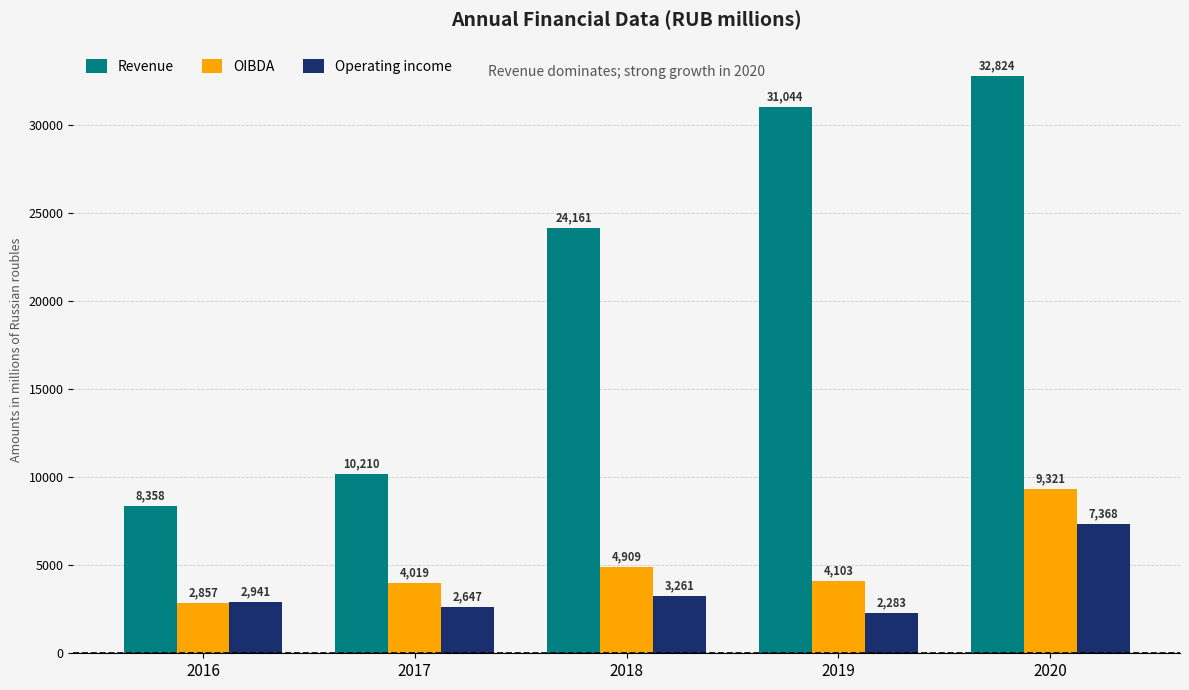

How many data points in Revenue are less than 24161?

2